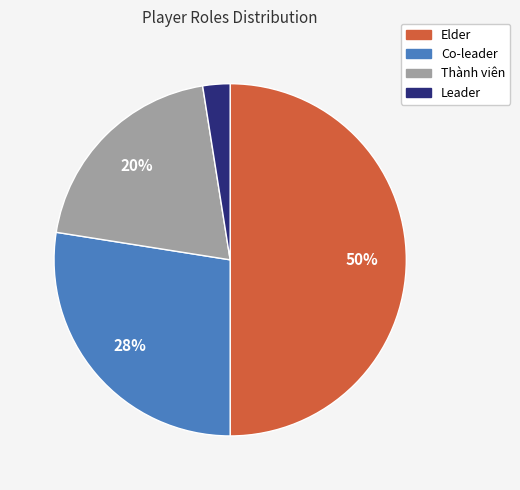

Approximately how many times larger is the value at Thành viên compared to Elder?

0.4